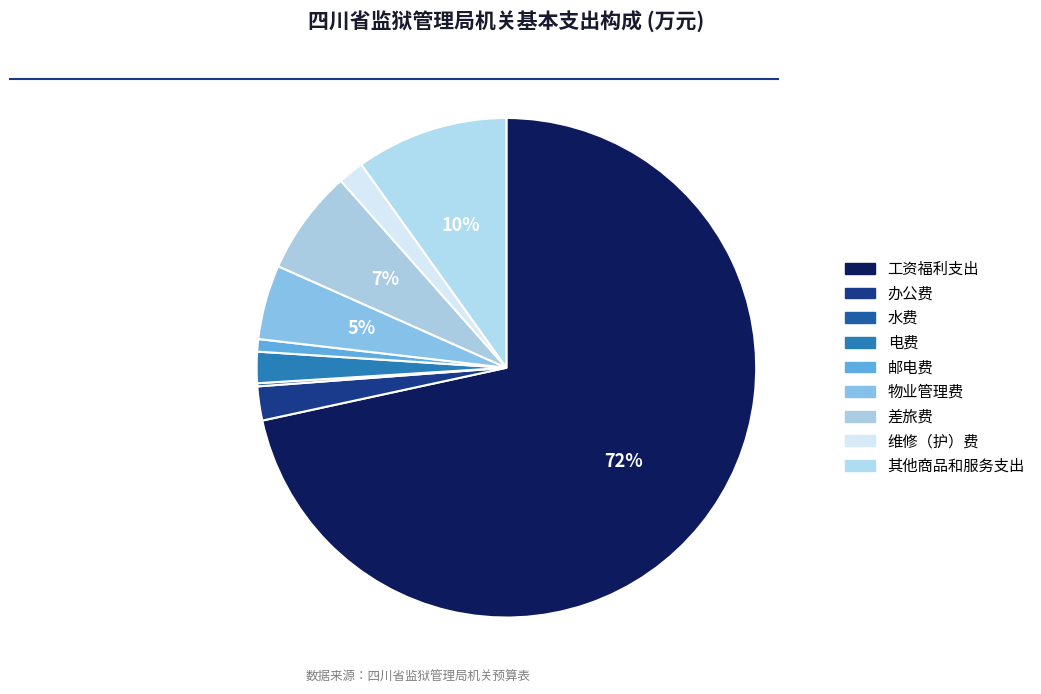

Is it true that 水费 is 1% of the pie?

False